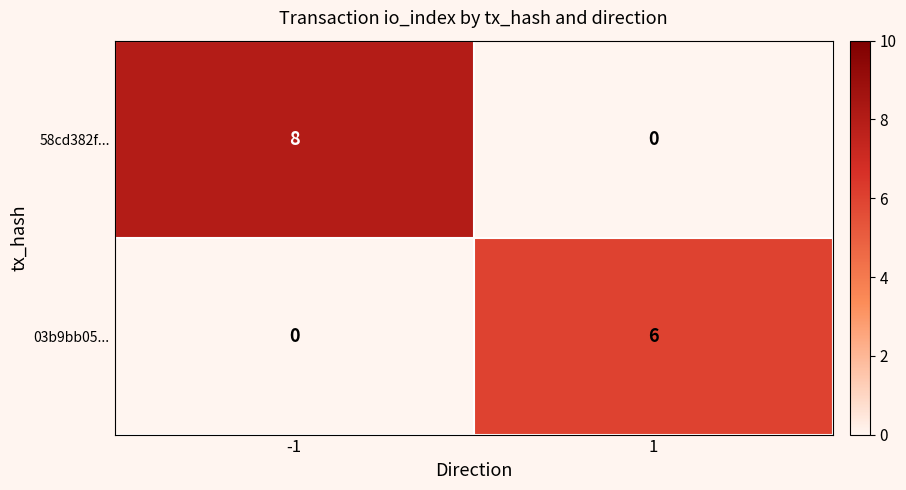

List the series in order of their overall mean, lowest first.

03b9bb05..., 58cd382f...